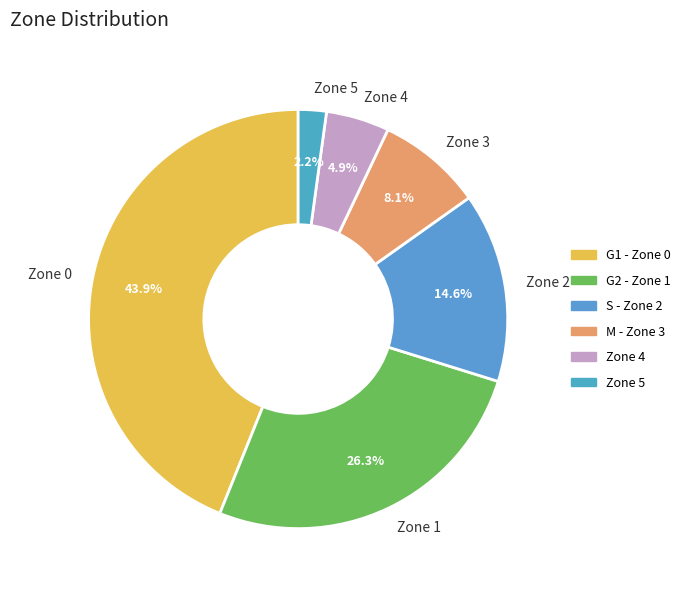

How many slices are in this pie chart?

6